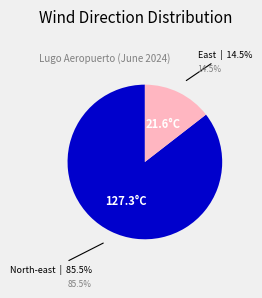

How many slices are in this pie chart?

2